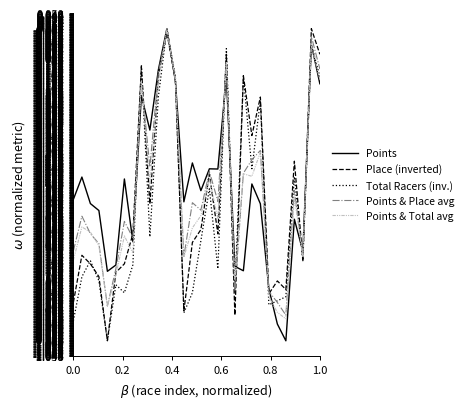

What is the minimum value shown in the chart?

-1.0